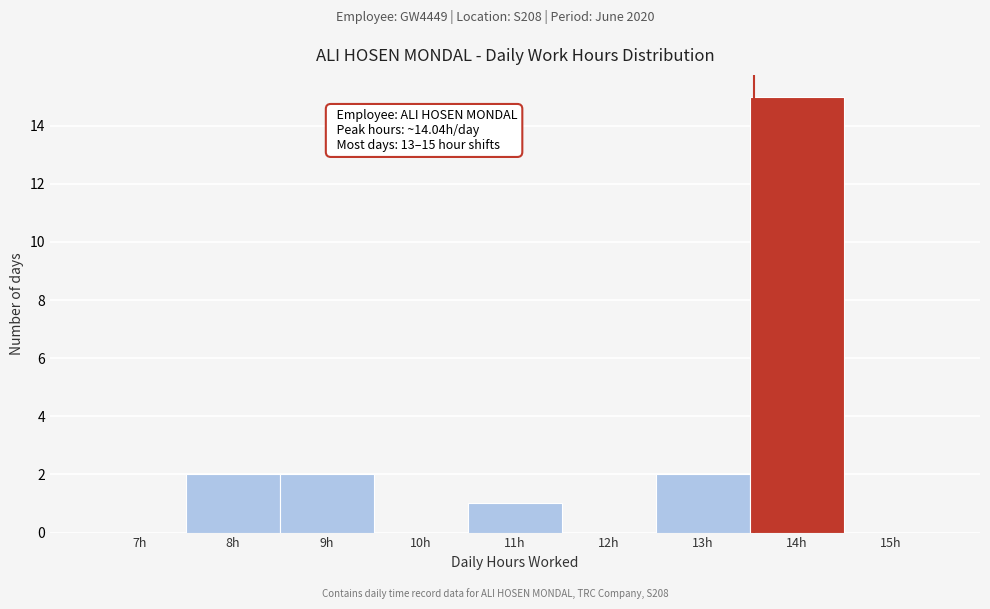

Reading left to right, what are all the values shown in this chart?

7h=0	8h=2	9h=2	10h=0	11h=1	12h=0	13h=2	14h=15	15h=0